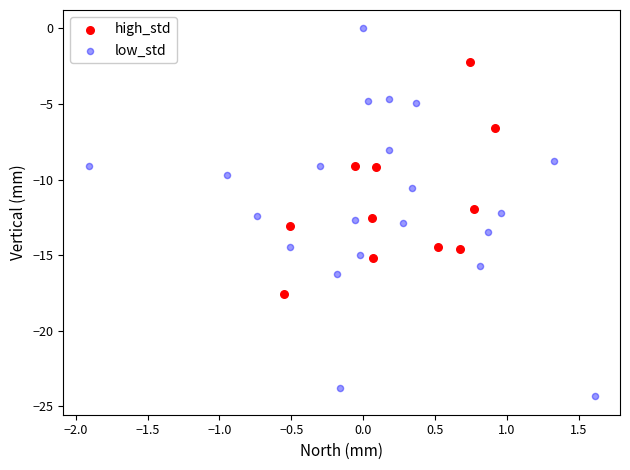

Which series contains the highest Y value?

low_std